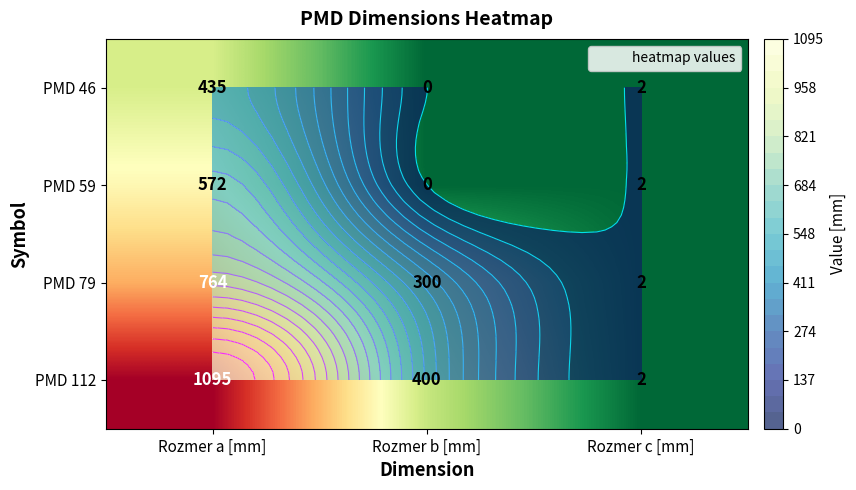

How many categories are shown in the chart?

3